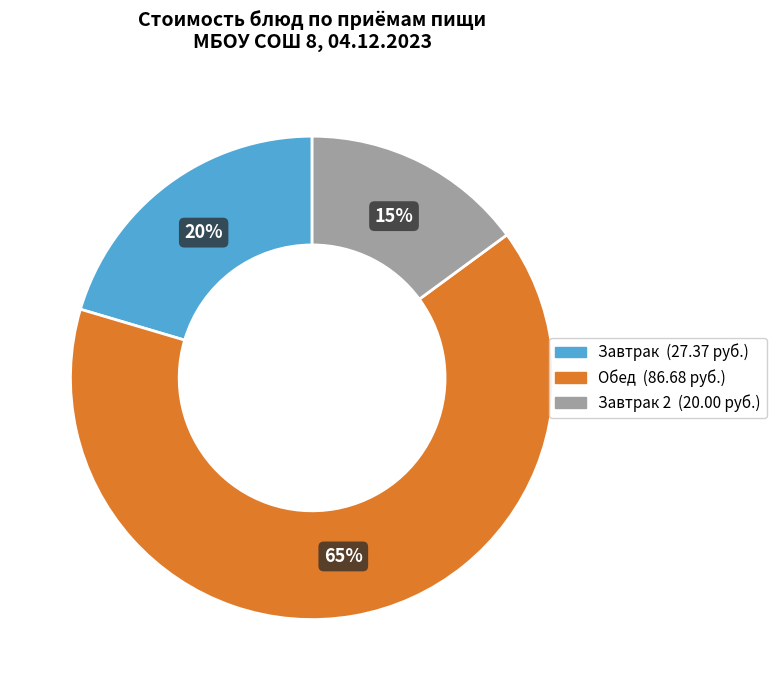

To the nearest percent, what is the average slice percentage?

33%